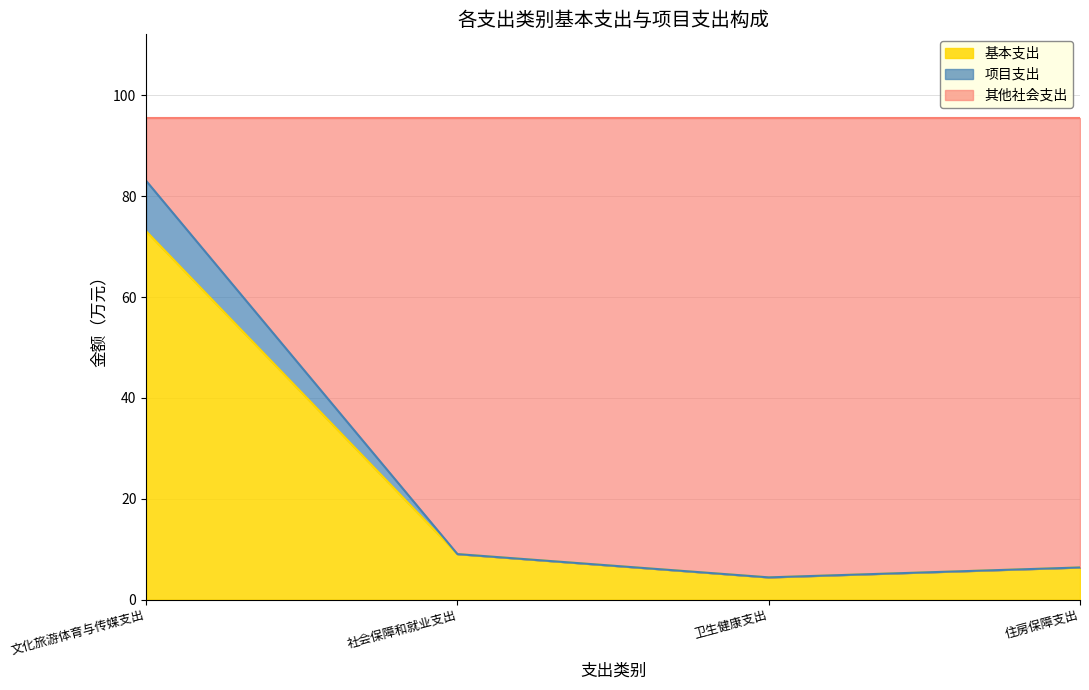

Is the value of 住房保障支出 at 卫生健康支出 greater than the value of 文化旅游体育与传媒支出 at 社会保障和就业支出?

No